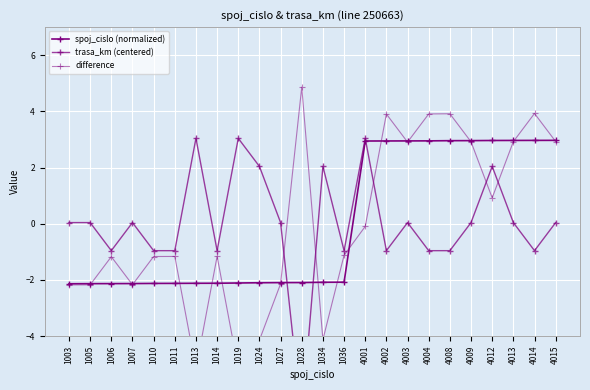

What is the minimum value for difference?

-5.2